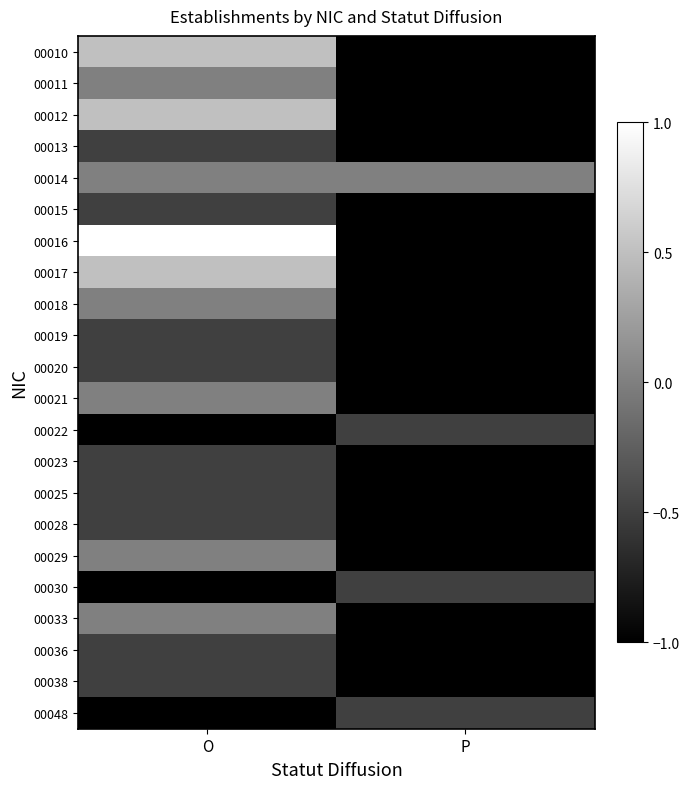

Count the number of categories in the chart.

2